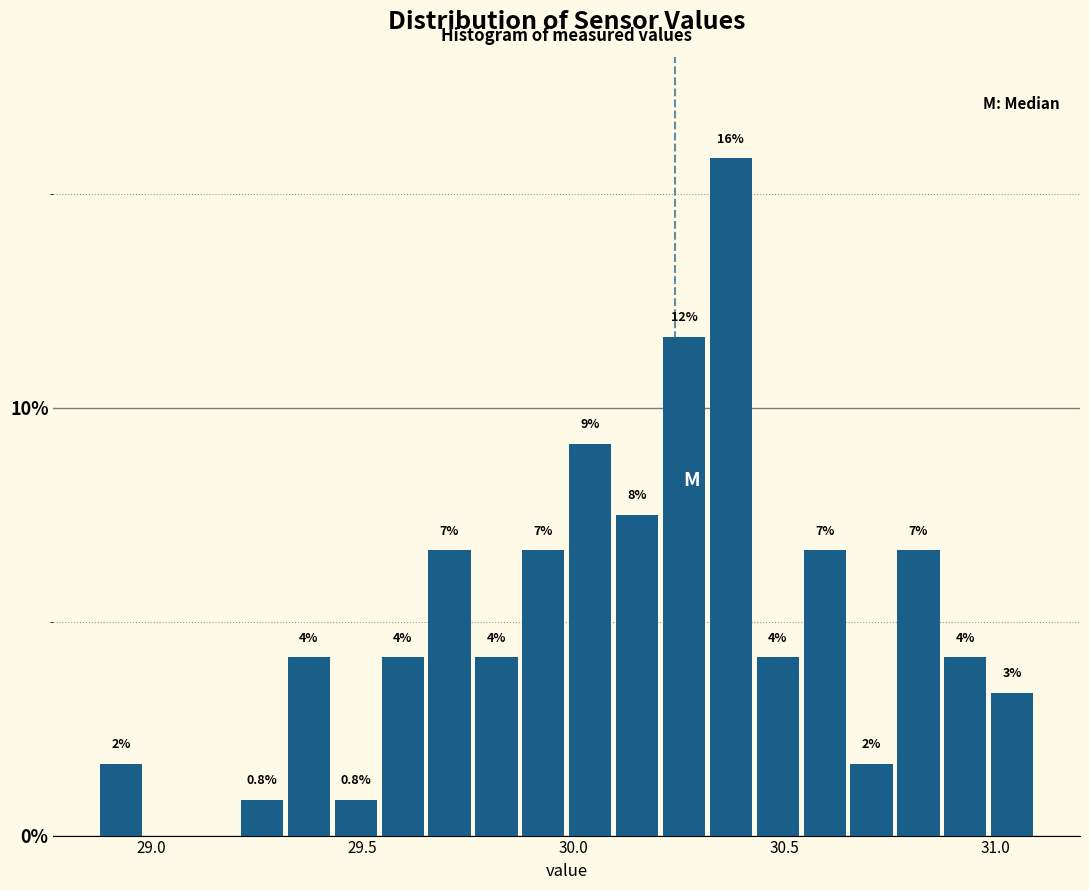

Around what value on the x-axis is the tallest bar? Give the approximate position of its centre, as read against the axis.

30.35